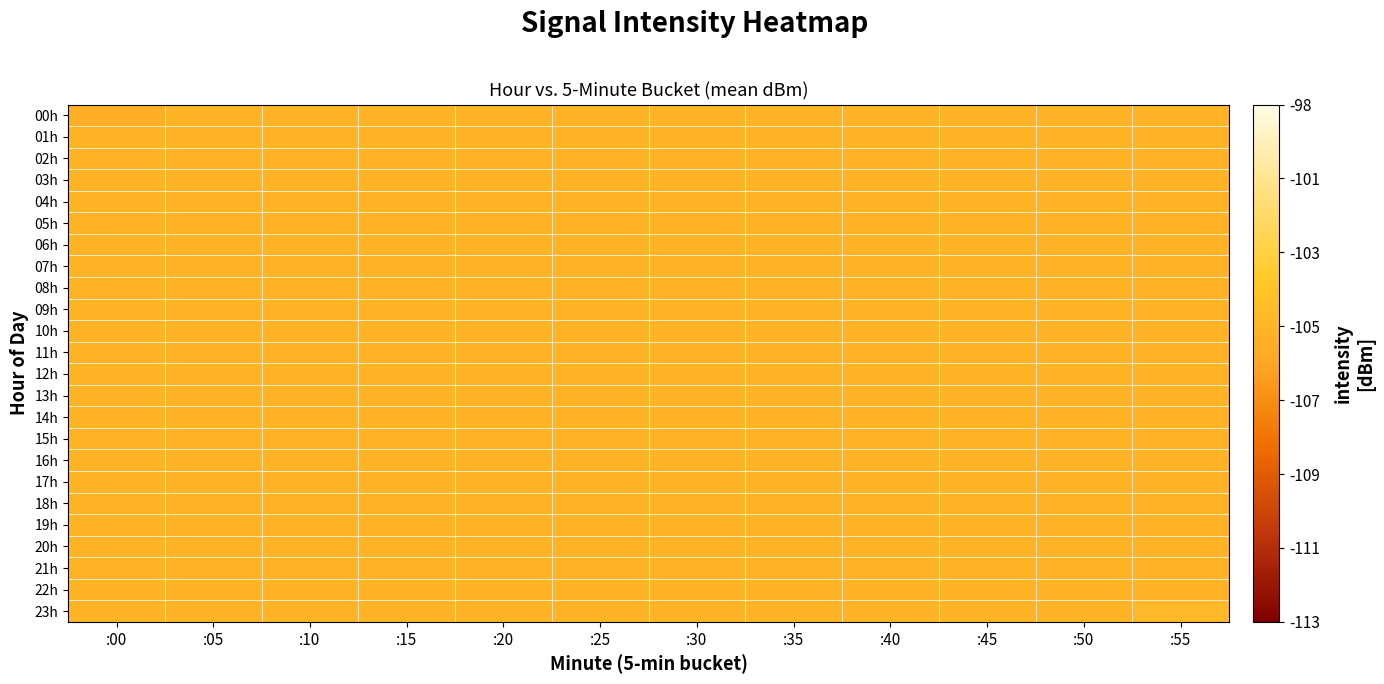

Which has a higher value, :45 or :55?

:45